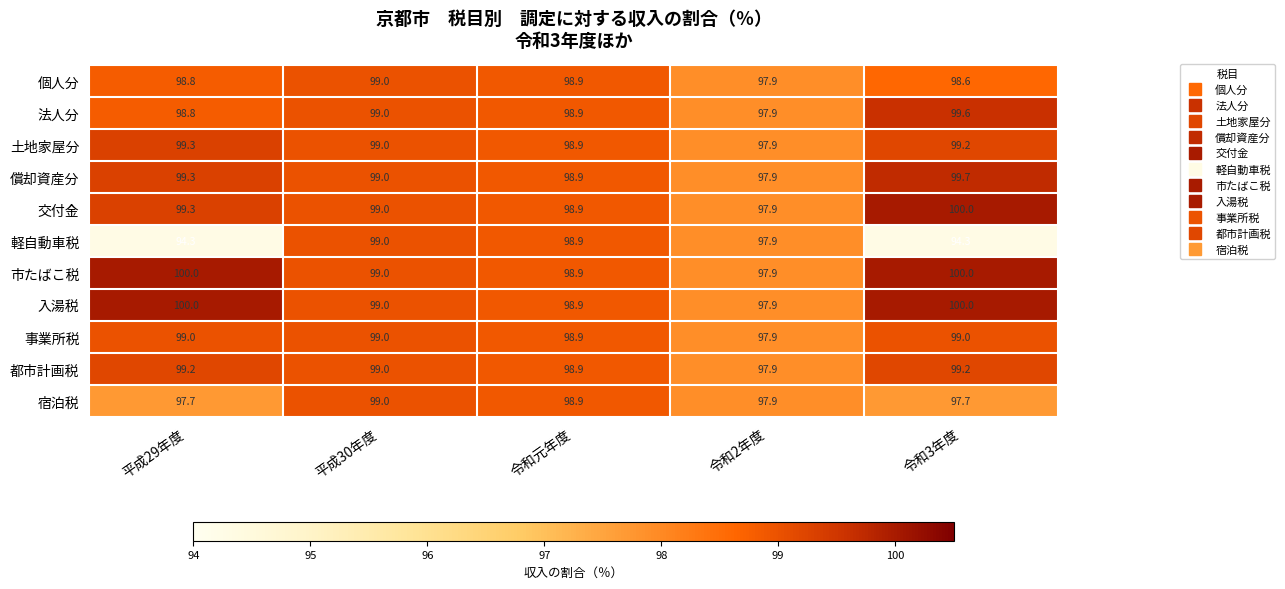

Which series has the widest spread of values?

軽自動車税